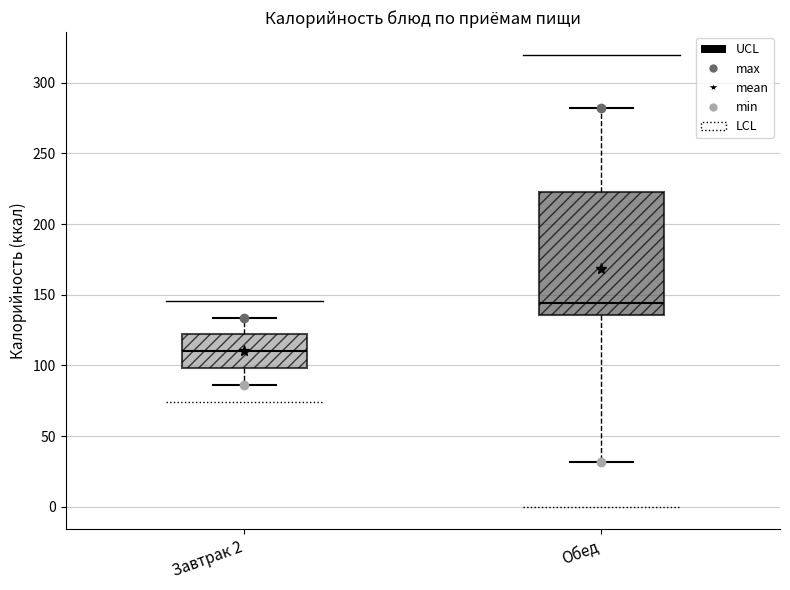

Reading left to right, read every box against the y-axis: the position of its median line, the range the box covers, and the ends of its whiskers. The values are not printed on the chart, so give them approximately, as read against the axis.

Завтрак 2: median 110, box 100 to 120, whiskers 85 to 135
Обед: median 145, box 135 to 225, whiskers 30 to 280